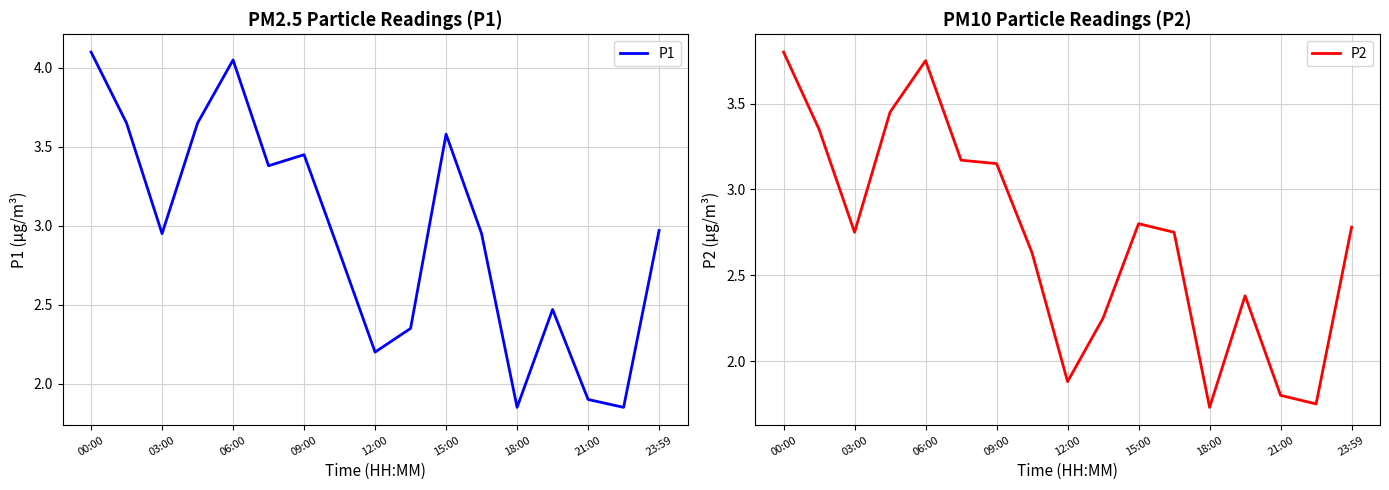

Rank the series by their average value, from lowest to highest.

P2, P1